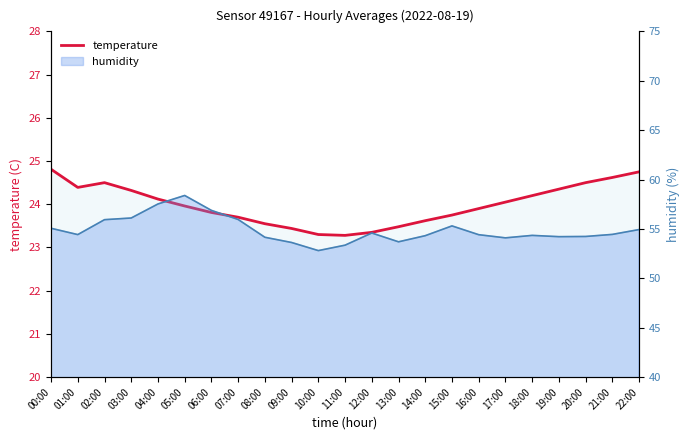

How many interior local peaks (higher than both neighbors) does the data have?

1